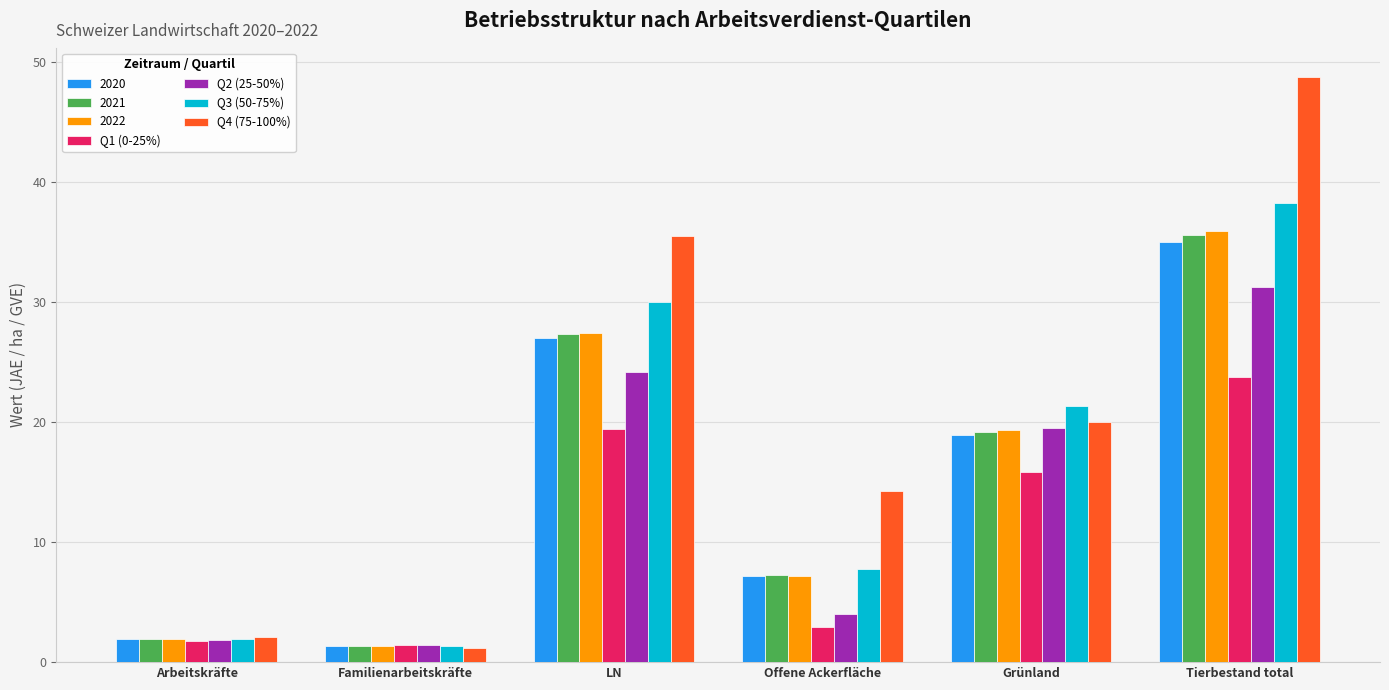

List the labels in order of Q2 (25-50%) value, smallest first.

Familienarbeitskräfte, Arbeitskräfte, Offene Ackerfläche, Grünland, LN, Tierbestand total